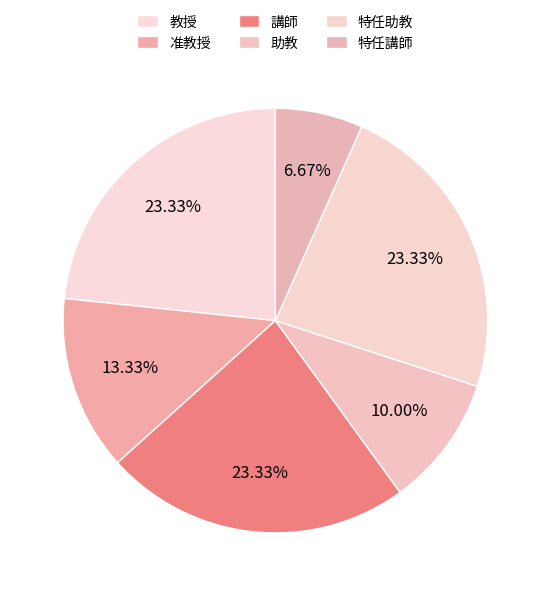

What is the change in value from 准教授 to 講師?

+3